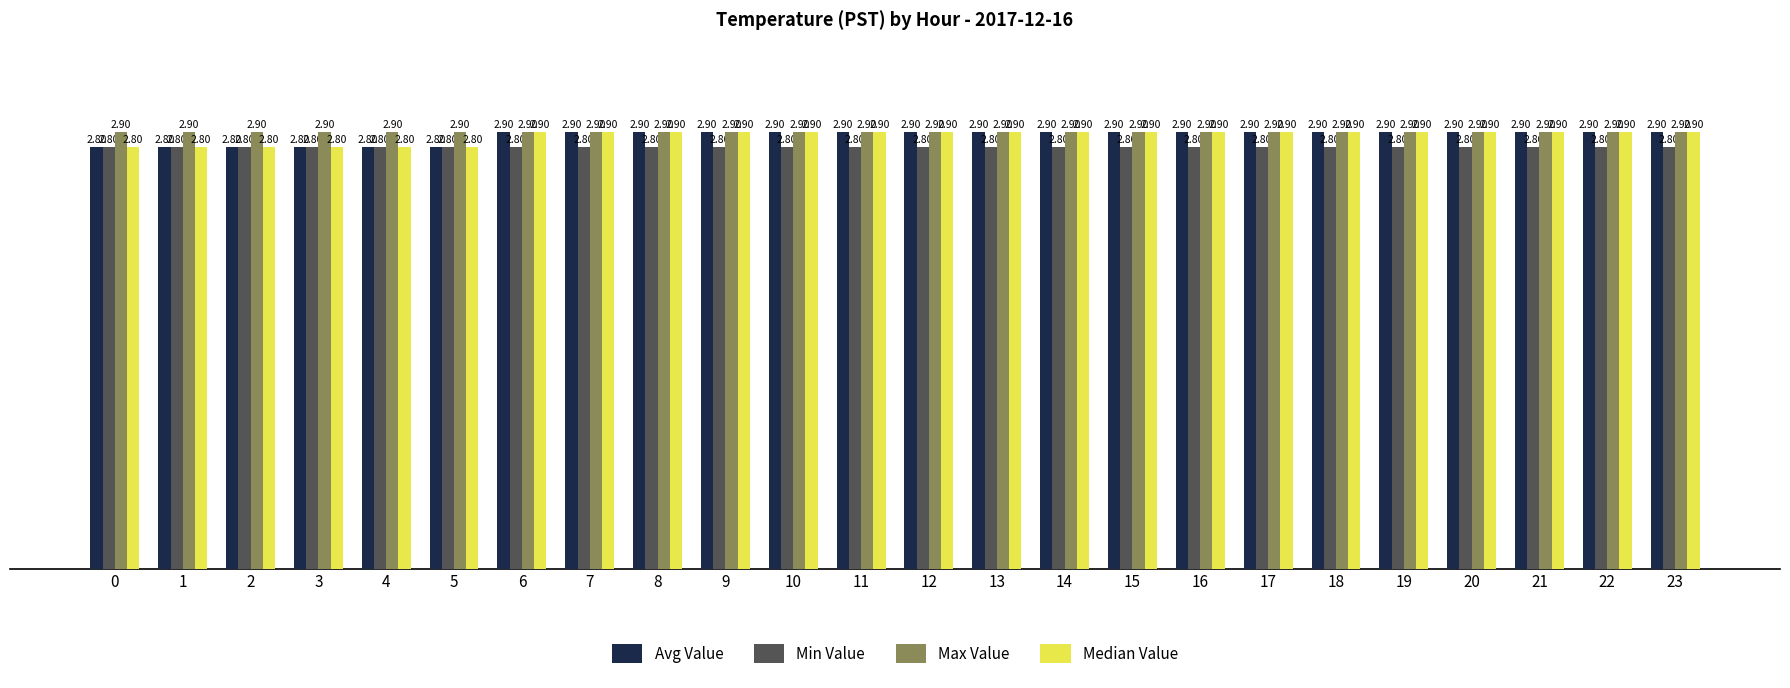

Are the bars grouped side by side (vs. stacked)?

Yes